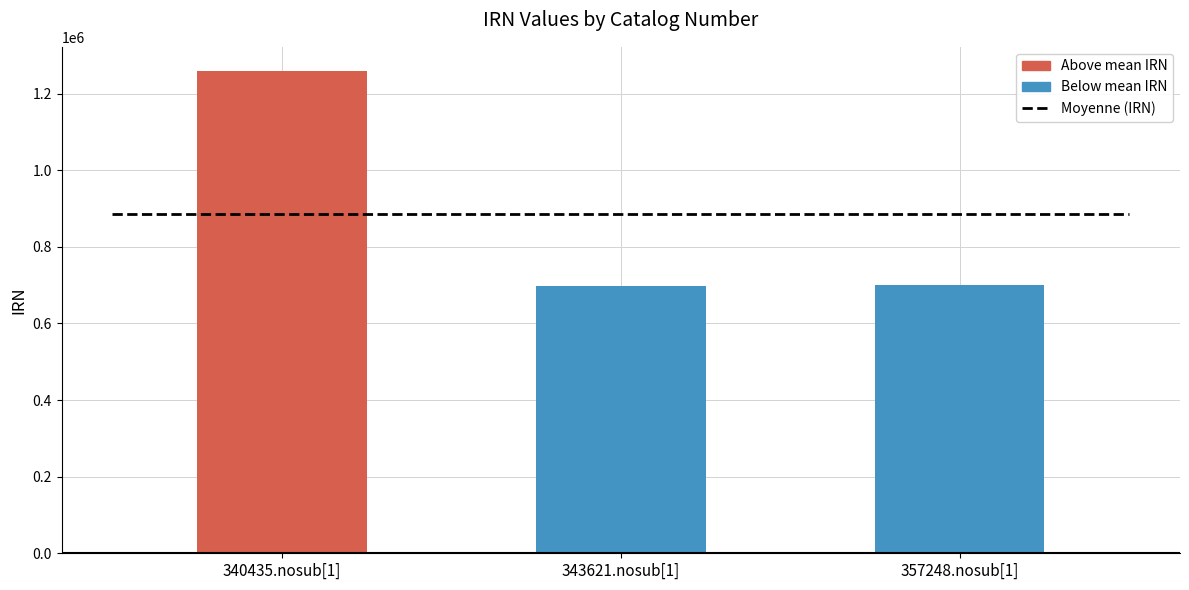

How many categories are shown in the chart?

3